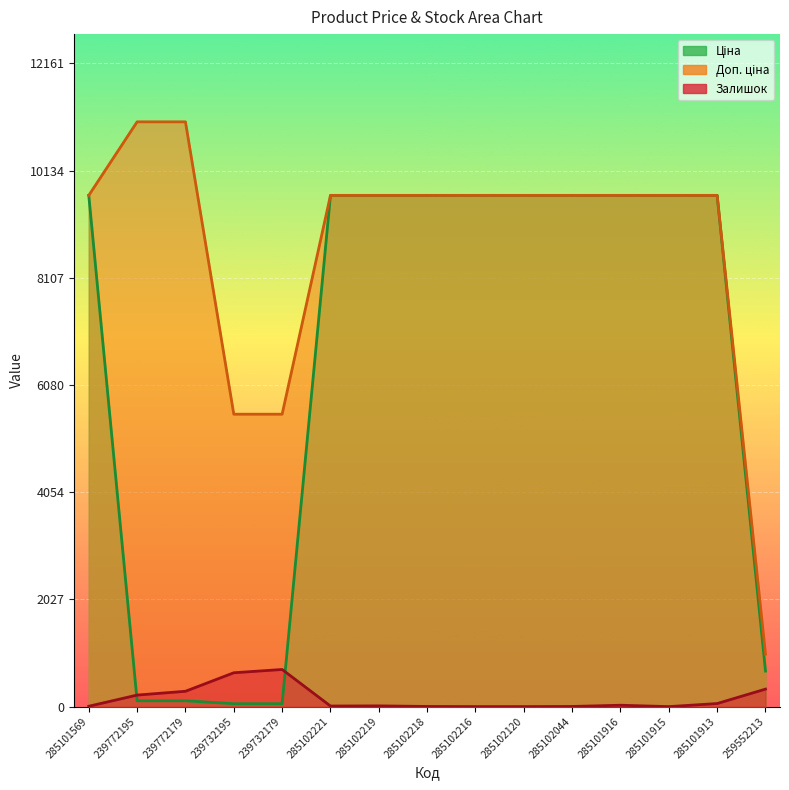

The value of Залишок at 239732195 is 640.0. True or false?

True